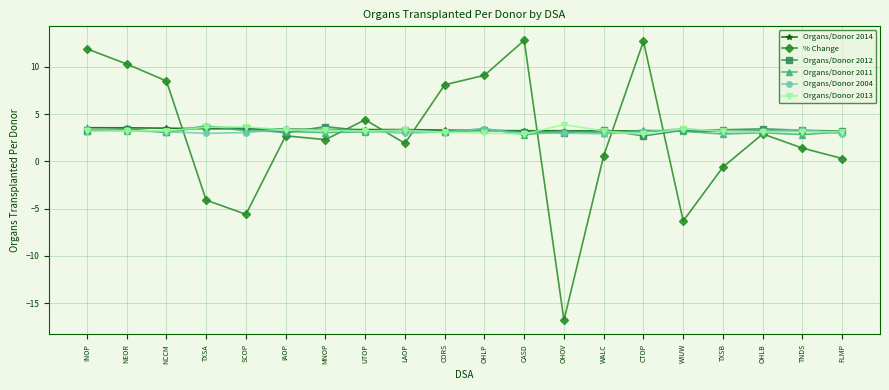

True or false: Organs/Donor 2004 has more than 2 interior local peaks.

True